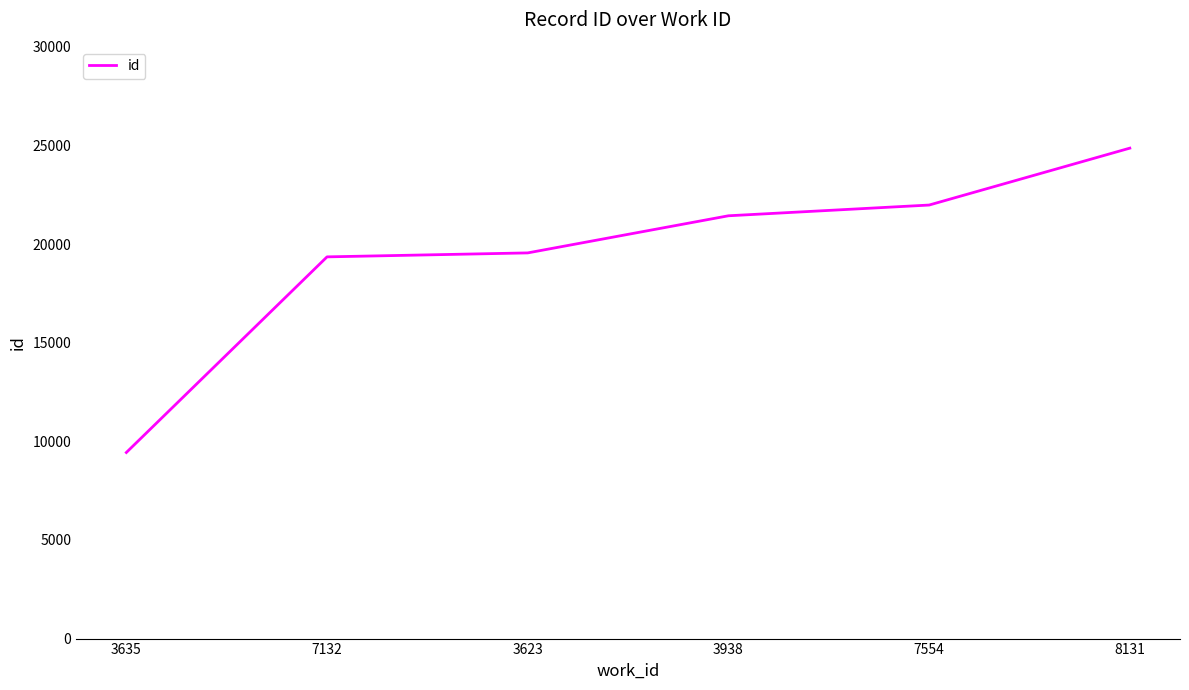

Read the value at 3623, to the nearest 50.

19550